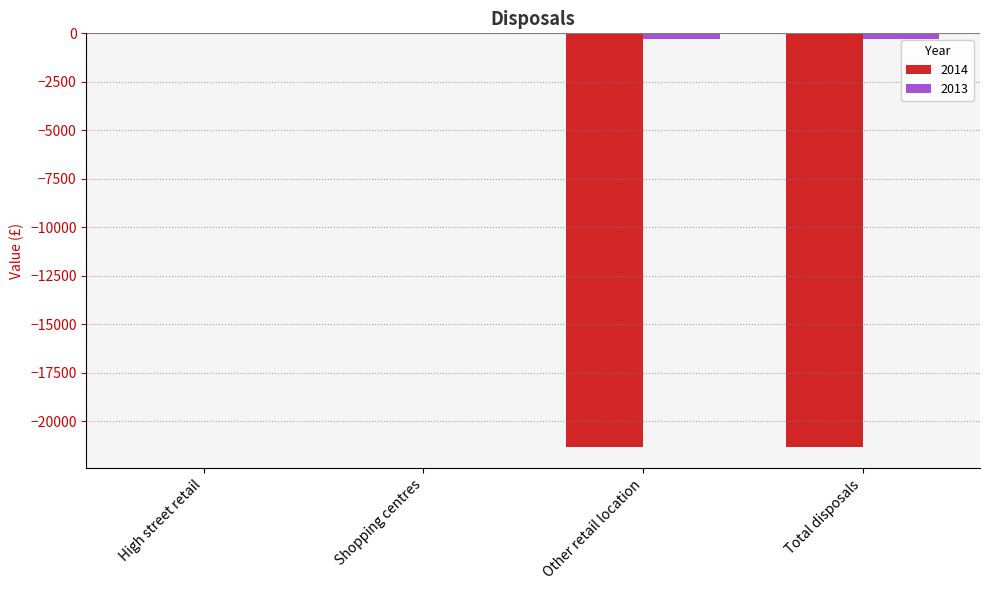

Between High street retail and Total disposals, which series saw the biggest shift?

2014